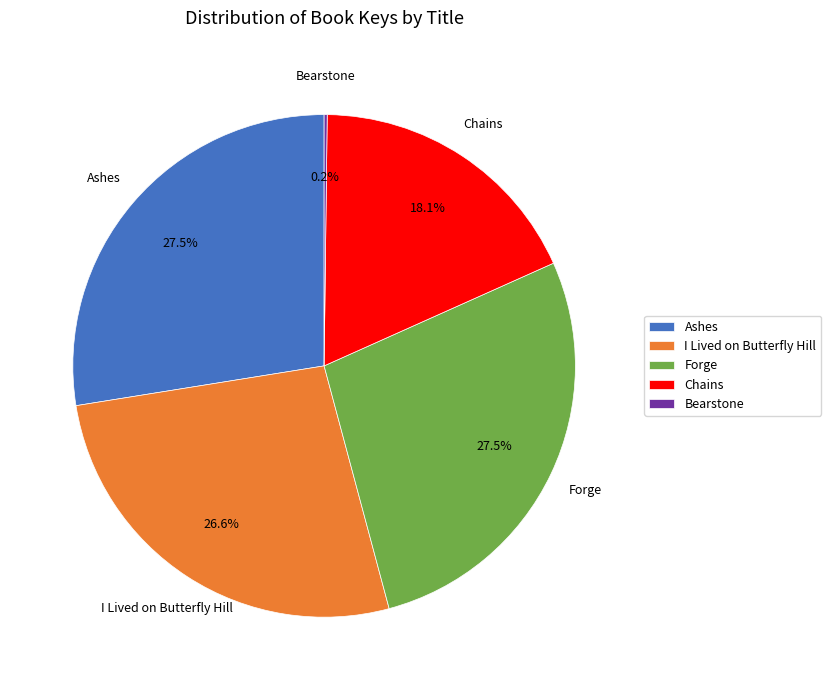

To the nearest percent, what percentage of the pie is I Lived on Butterfly Hill?

27%